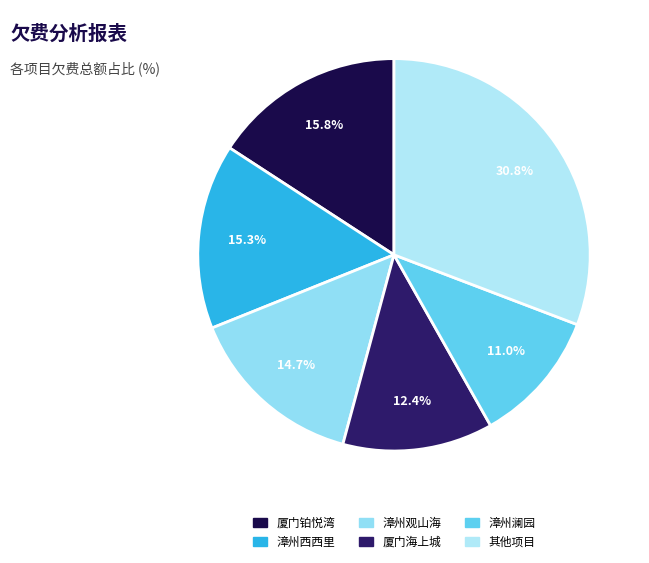

How many slices are in this pie chart?

6